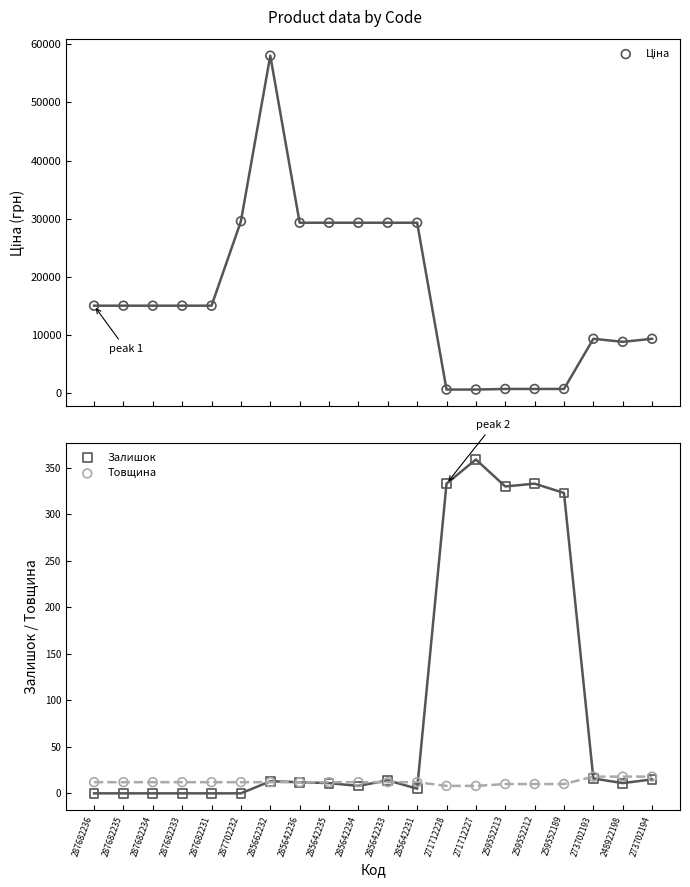

What are all the series names shown in the legend?

Ціна, Залишок, Товщина